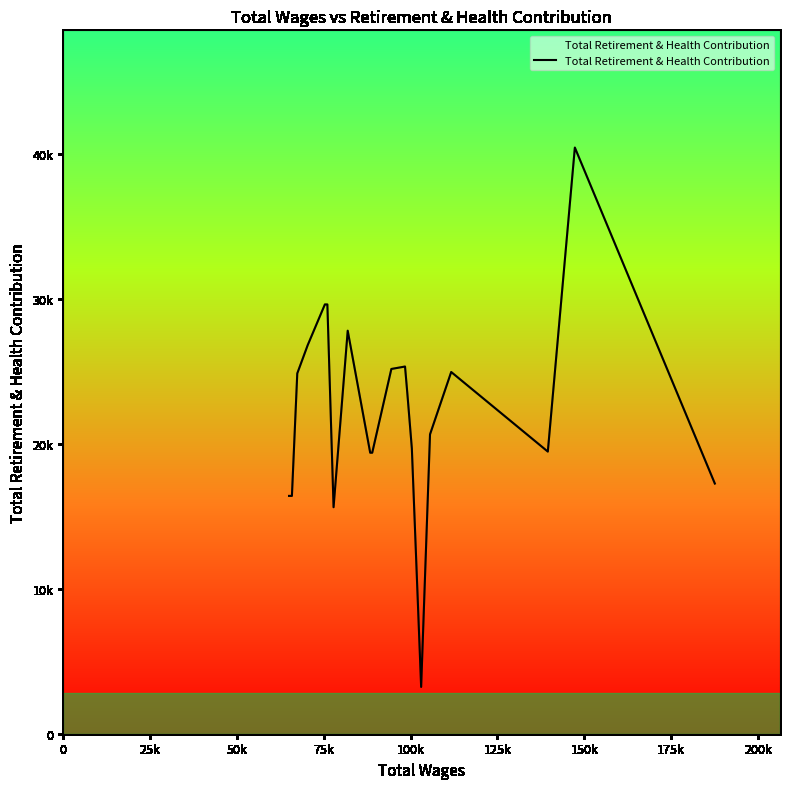

What is the difference between the maximum and minimum values?

37203